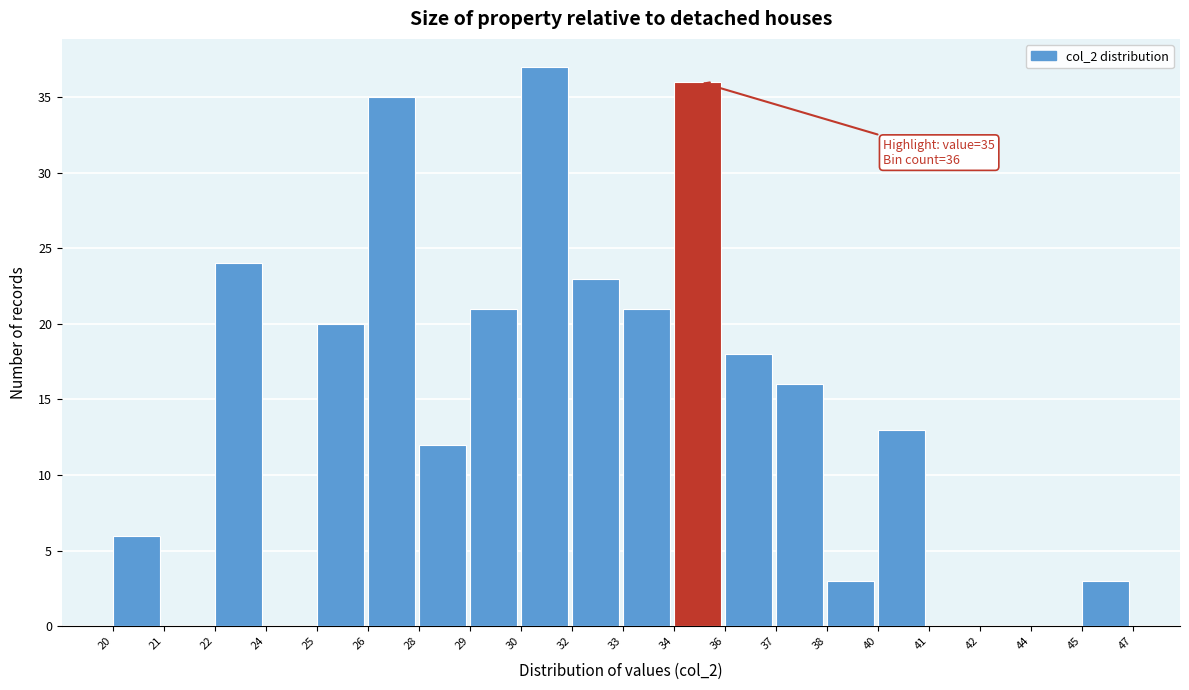

Reading right to left, list all the values displayed in this chart.

45=3	44=0	42=0	41=0	40=13	38=3	37=16	36=18	34=36	33=21	32=23	30=37	29=21	28=12	26=35	25=20	24=0	22=24	21=0	20=6